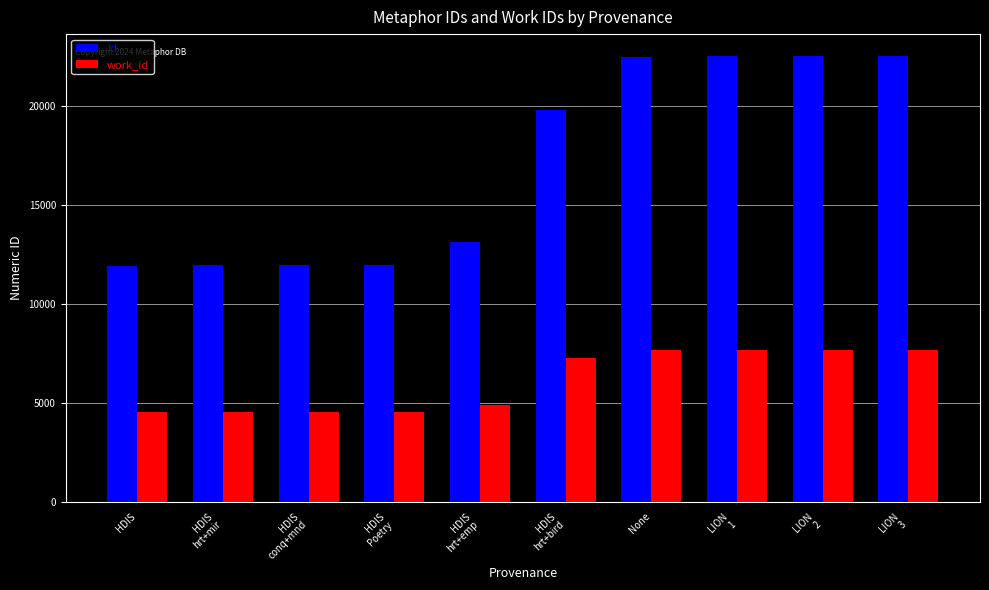

Rank the series at HDIS from lowest to highest value.

work_id, id